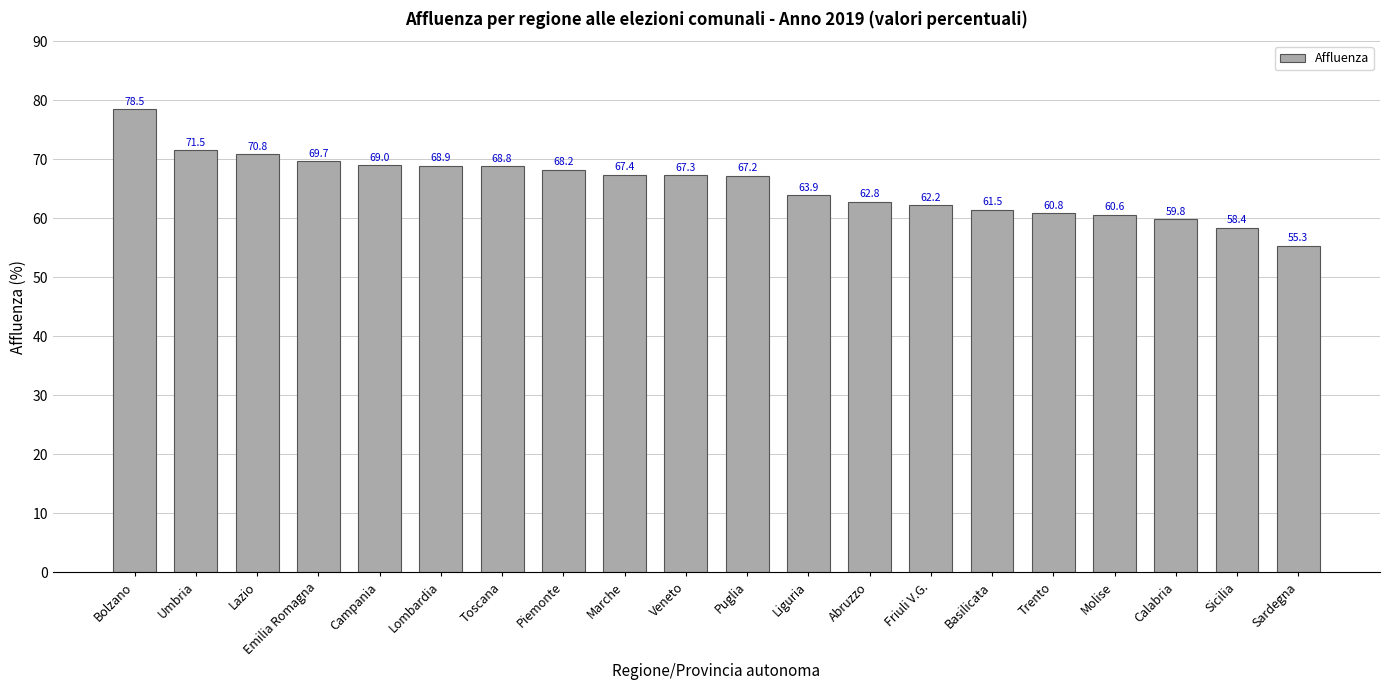

Reading left to right, what are all the values shown in this chart?

Bolzano=78.5	Umbria=71.5	Lazio=70.8	Emilia Romagna=69.7	Campania=69.0	Lombardia=68.9	Toscana=68.8	Piemonte=68.2	Marche=67.4	Veneto=67.3	Puglia=67.2	Liguria=63.9	Abruzzo=62.8	Friuli V.G.=62.2	Basilicata=61.5	Trento=60.8	Molise=60.6	Calabria=59.8	Sicilia=58.4	Sardegna=55.3